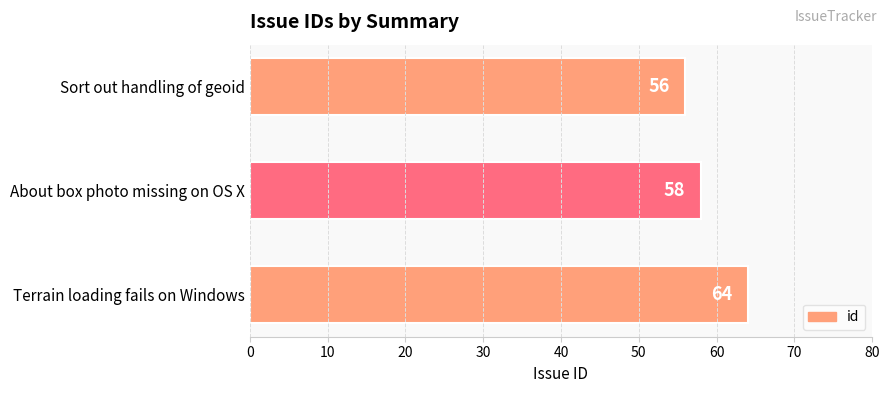

What value does the data have at About box photo missing on OS X?

58